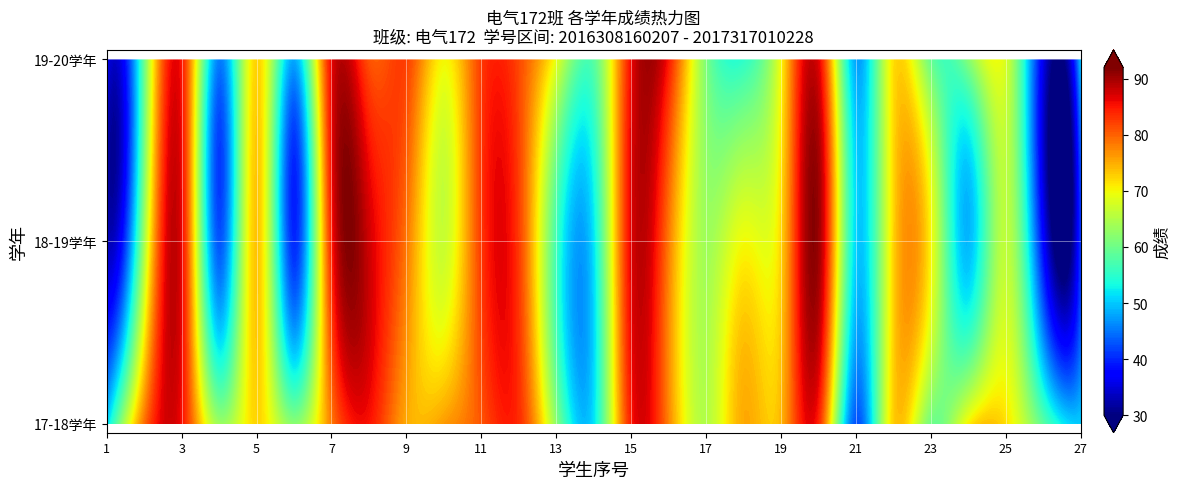

Is it true that 19-20学年 equals 58.1 at 14?

True